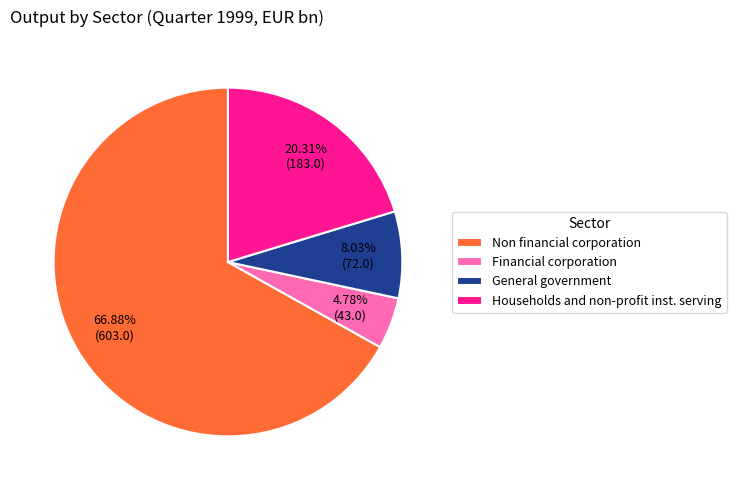

The General government slice represents 8% of the pie. True or false?

True